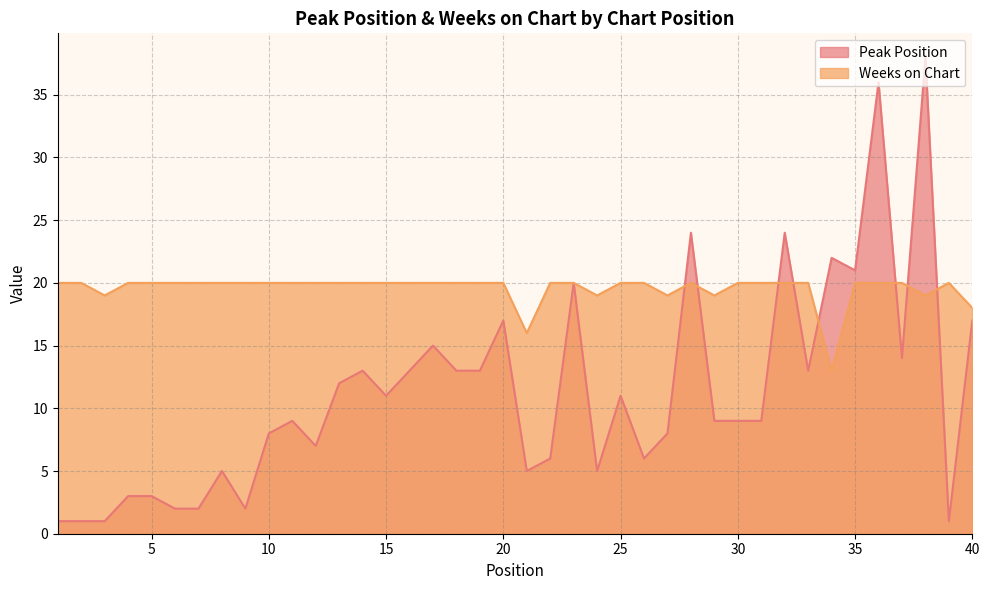

List the series in order of their peak value, highest first.

Peak Position, Weeks on Chart